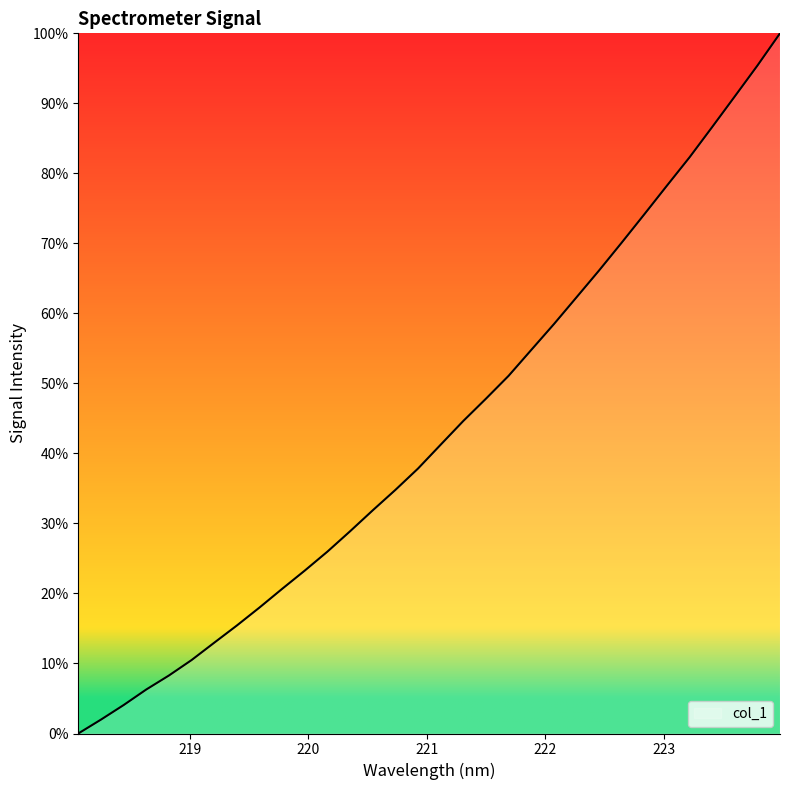

How many lines are shown in the chart?

1